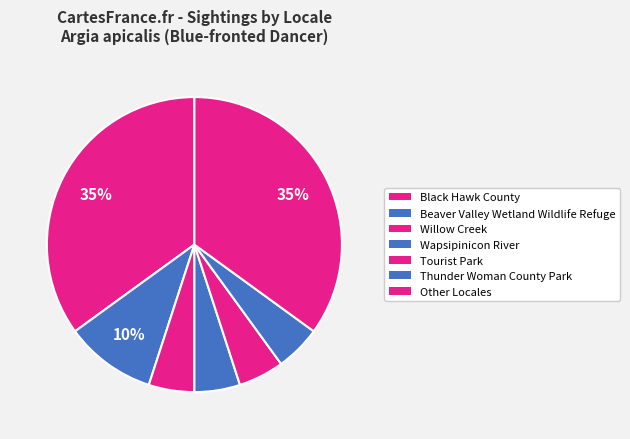

Count the number of slices in the pie.

7